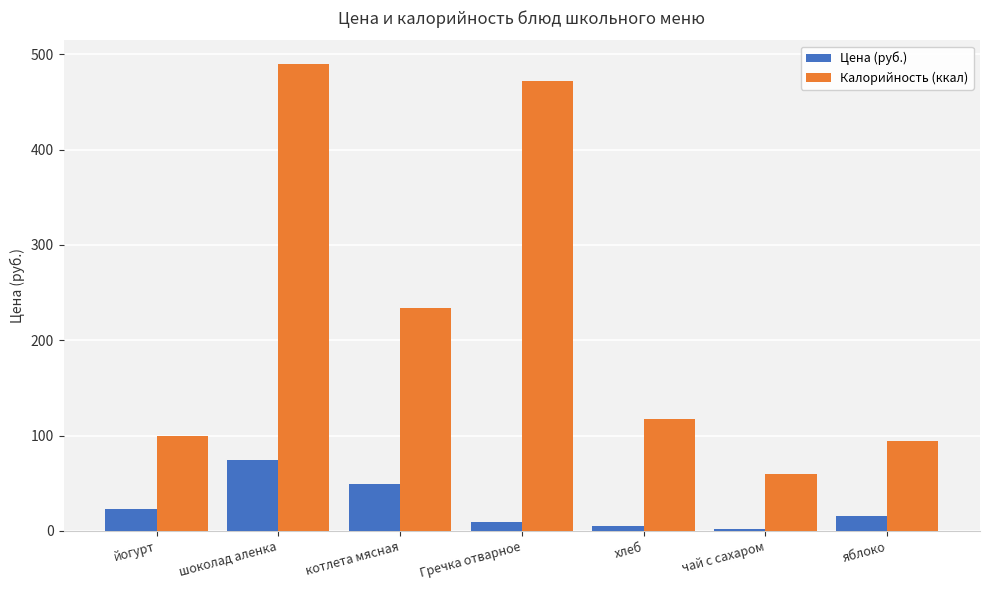

Which series has the widest spread of values?

Калорийность (ккал)